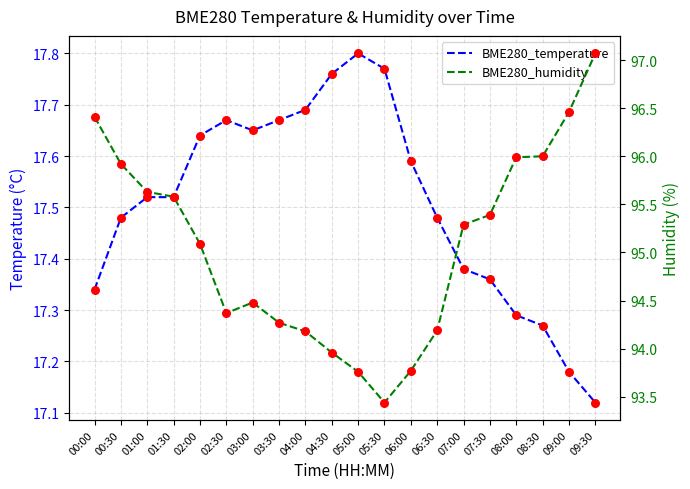

Which series contains the lowest Y value?

BME280_temperature